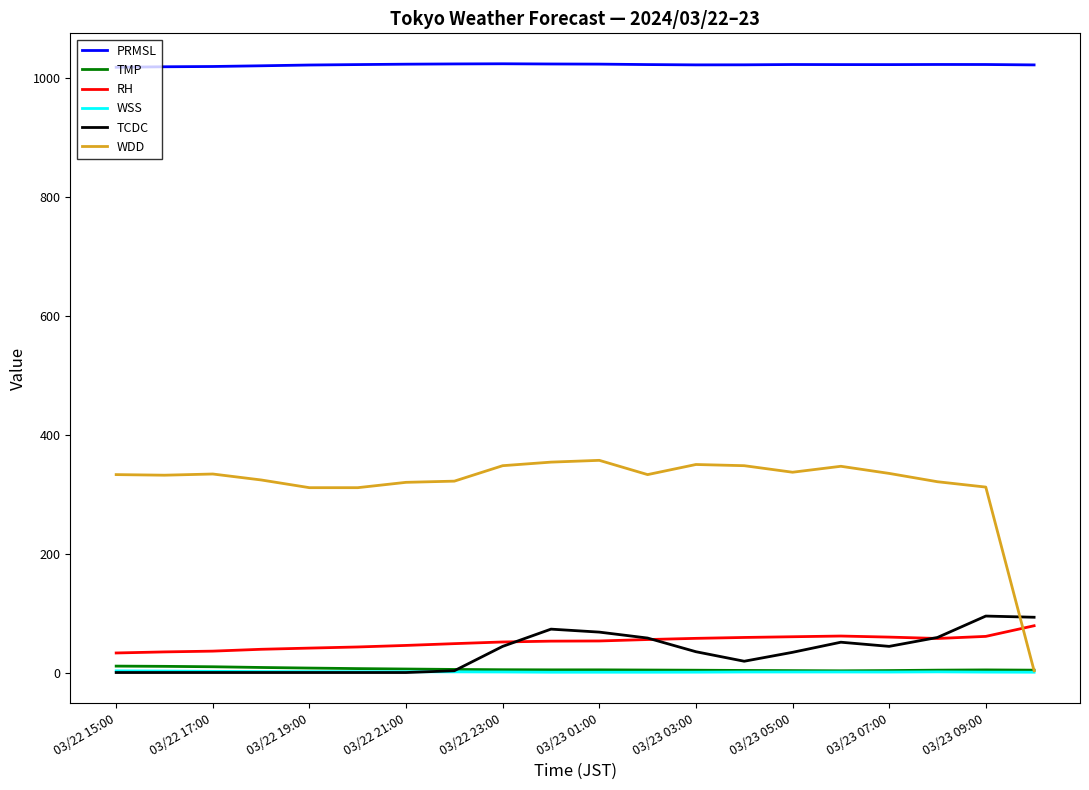

Which series has the largest total across all categories?

PRMSL